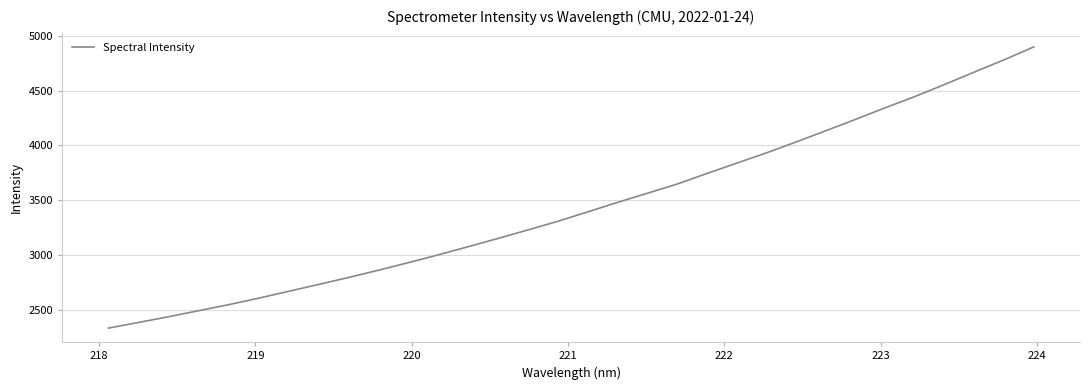

What is the maximum value shown in the chart?

4897.7